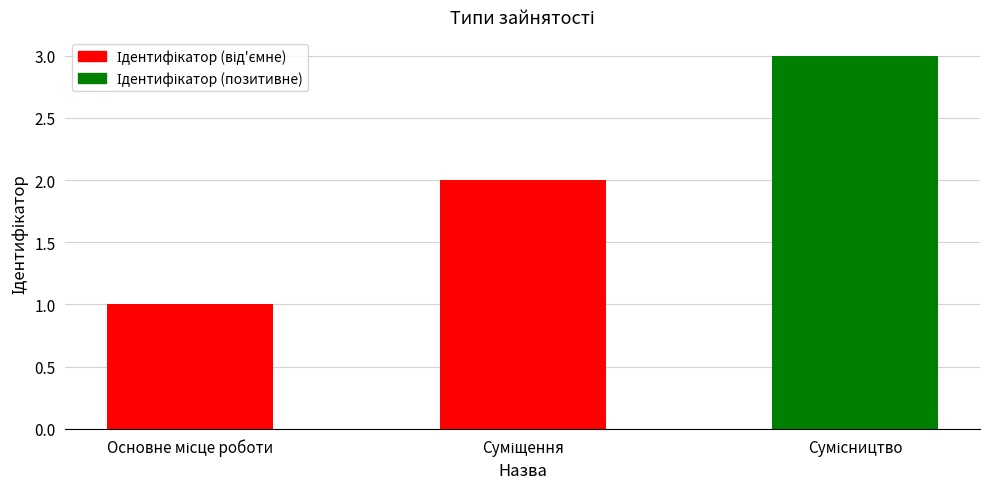

Are the bars grouped side by side (vs. stacked)?

No